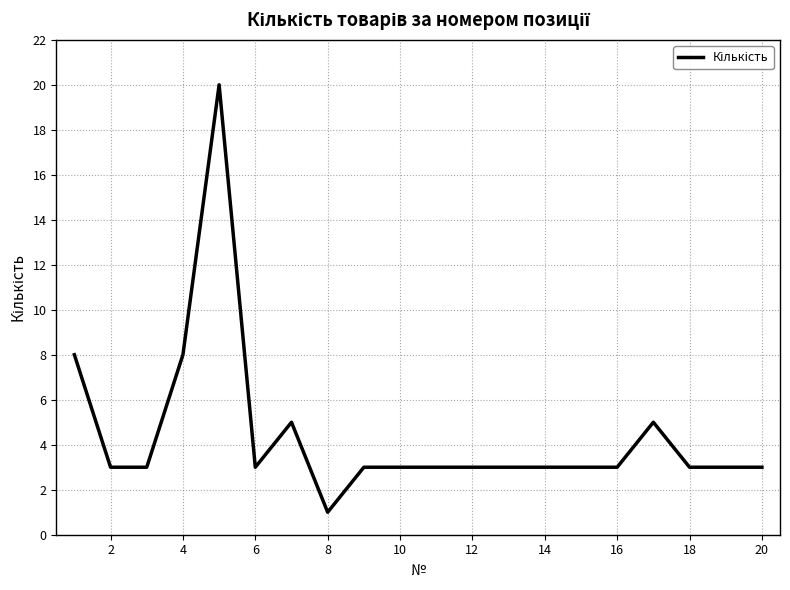

What is the maximum value shown in the chart?

20